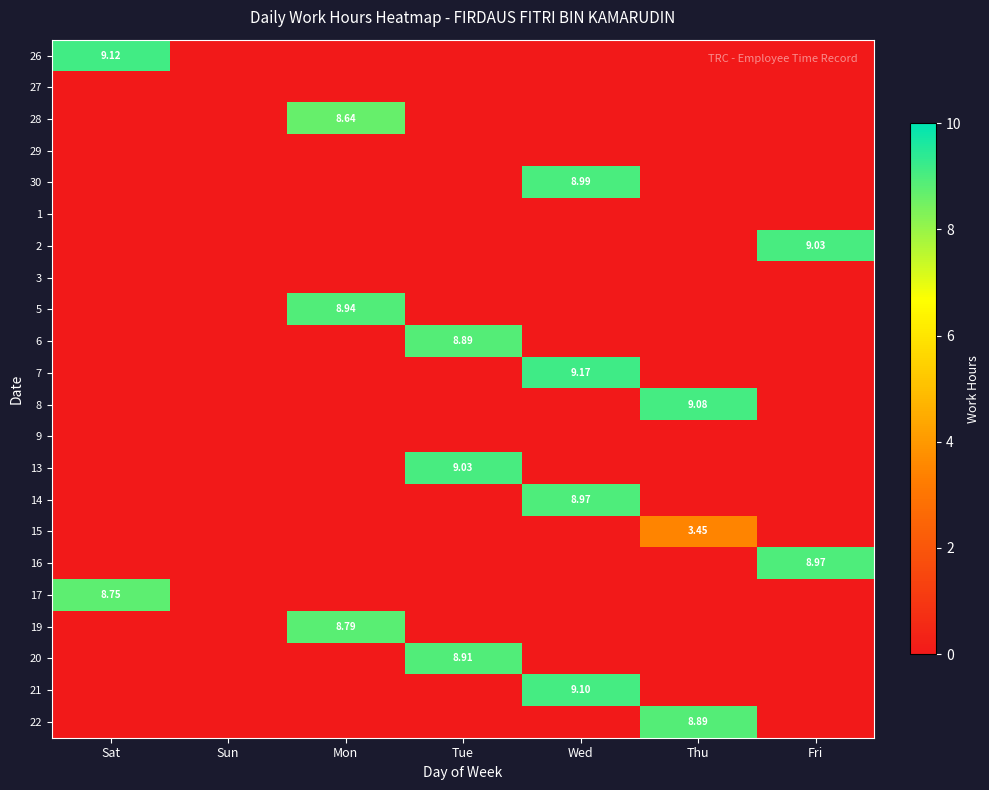

Is the value of 19 at Mon greater than the value of 14 at Wed?

No